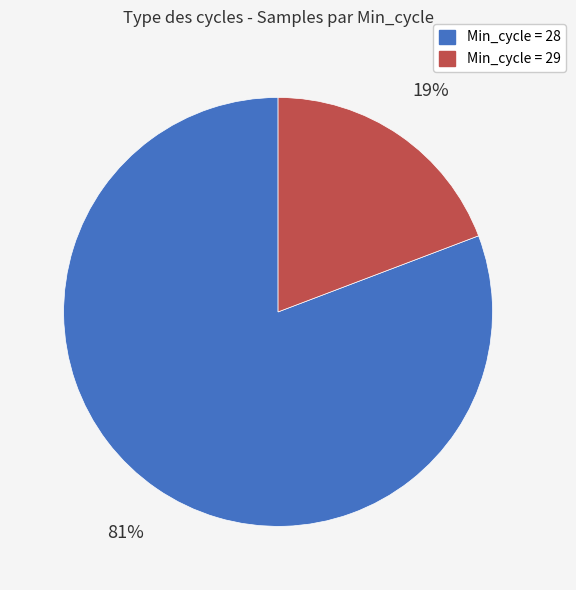

Is there a majority slice in this chart?

Yes